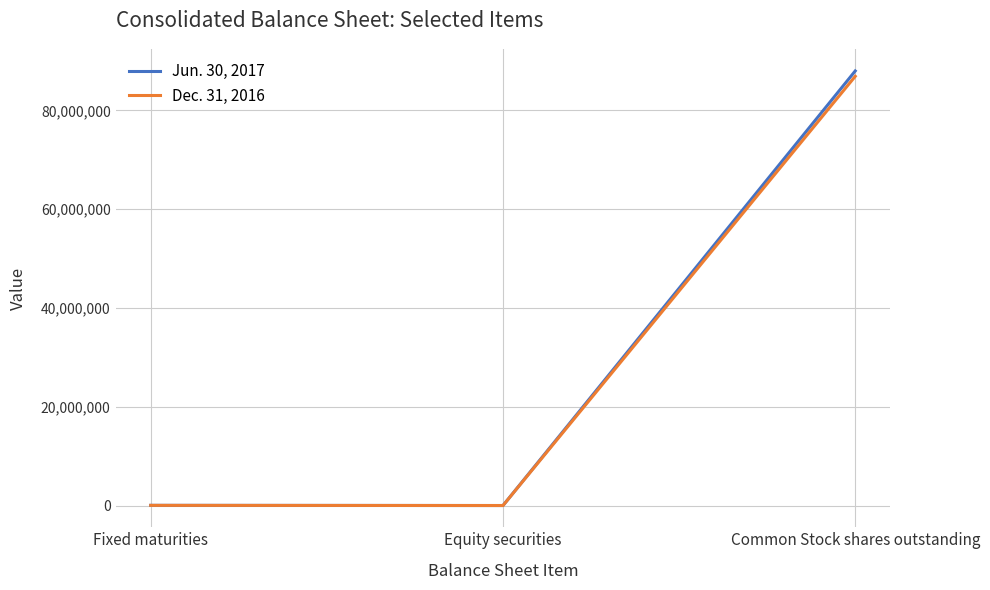

Is the value of Dec. 31, 2016 at Fixed maturities greater than the value of Jun. 30, 2017 at Common Stock shares outstanding?

No